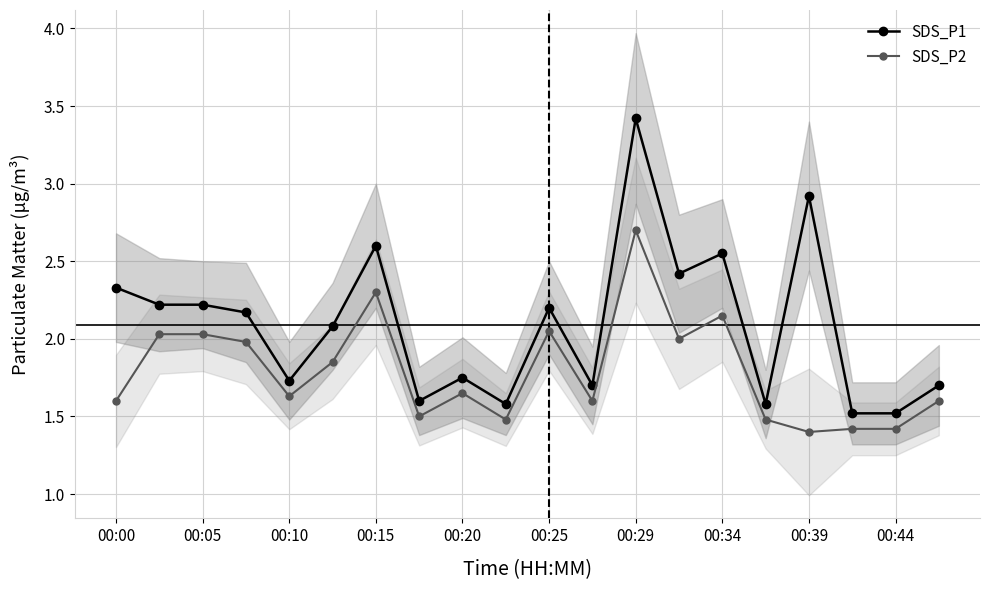

Which category has the highest value in the SDS_P2 series?

00:29